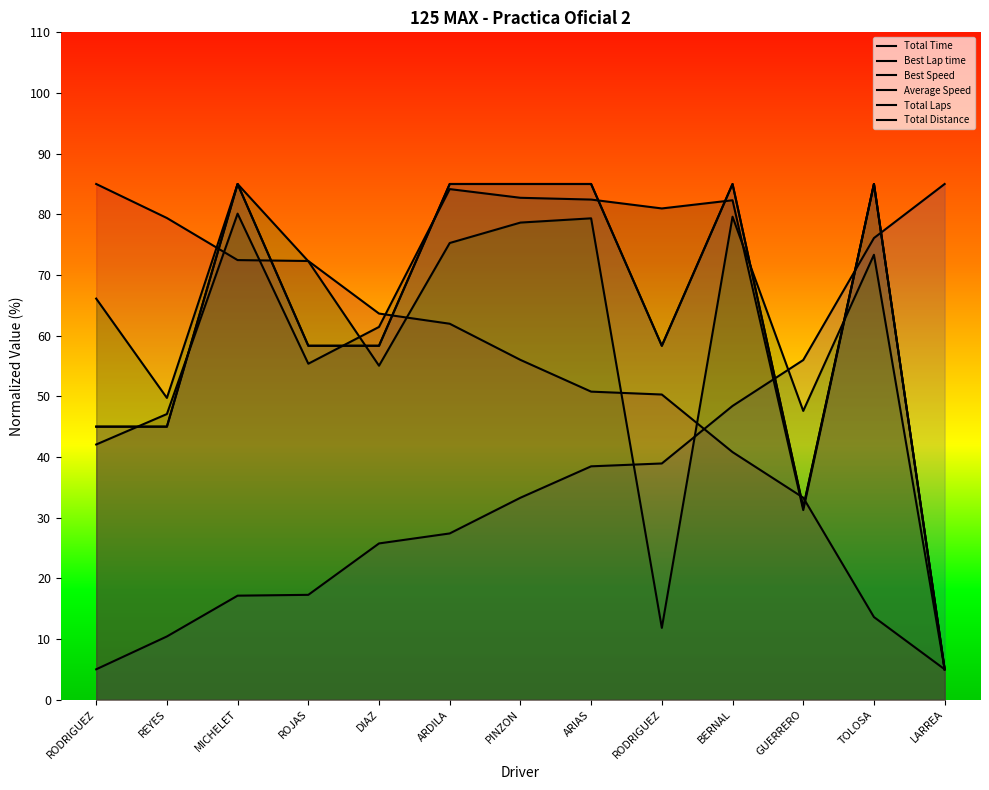

How many data points in Total Time are above 80?

7